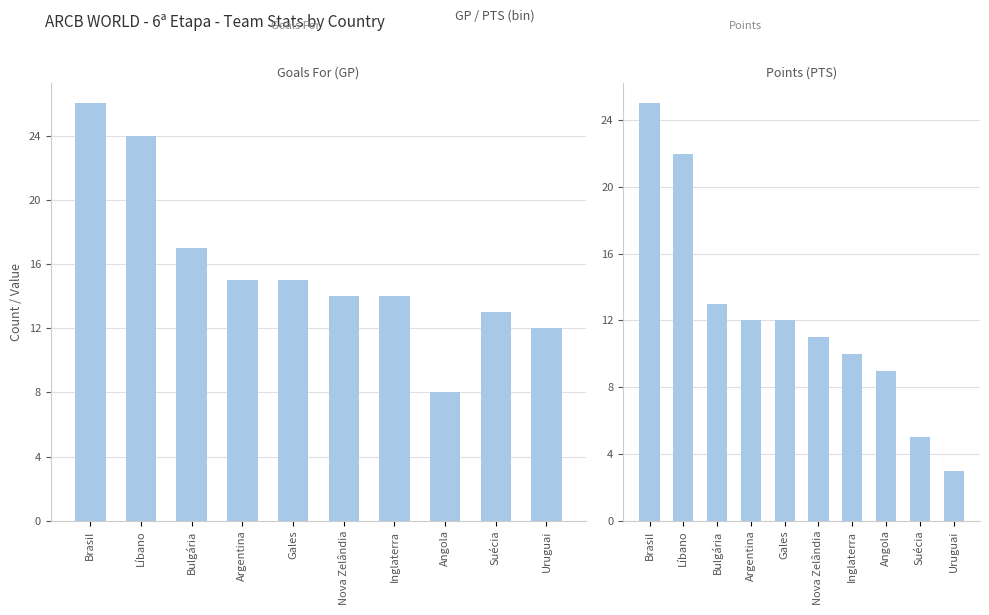

What is the sum of the PTS values at Argentina and Gales?

24